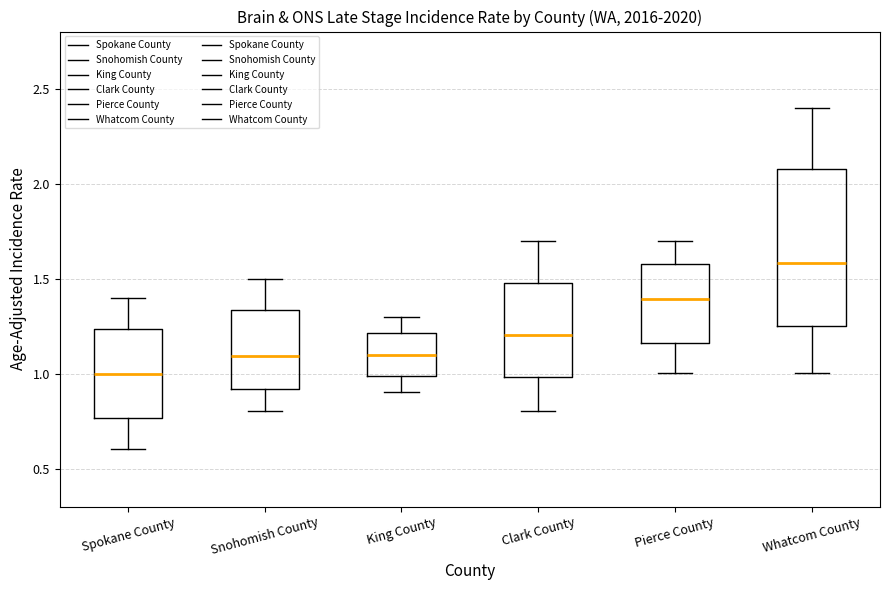

Which box's median line is the lowest?

Spokane County